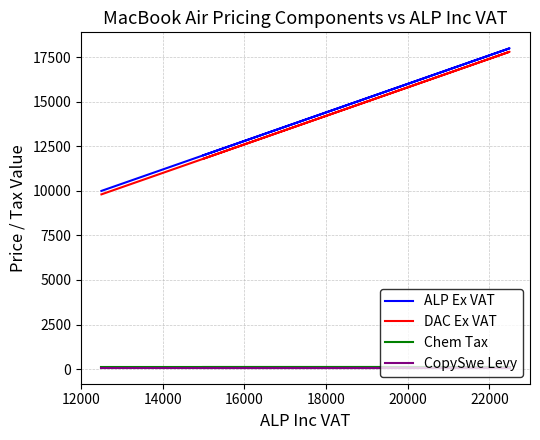

The Chem Tax series shows 39.1 at 12. True or false?

False